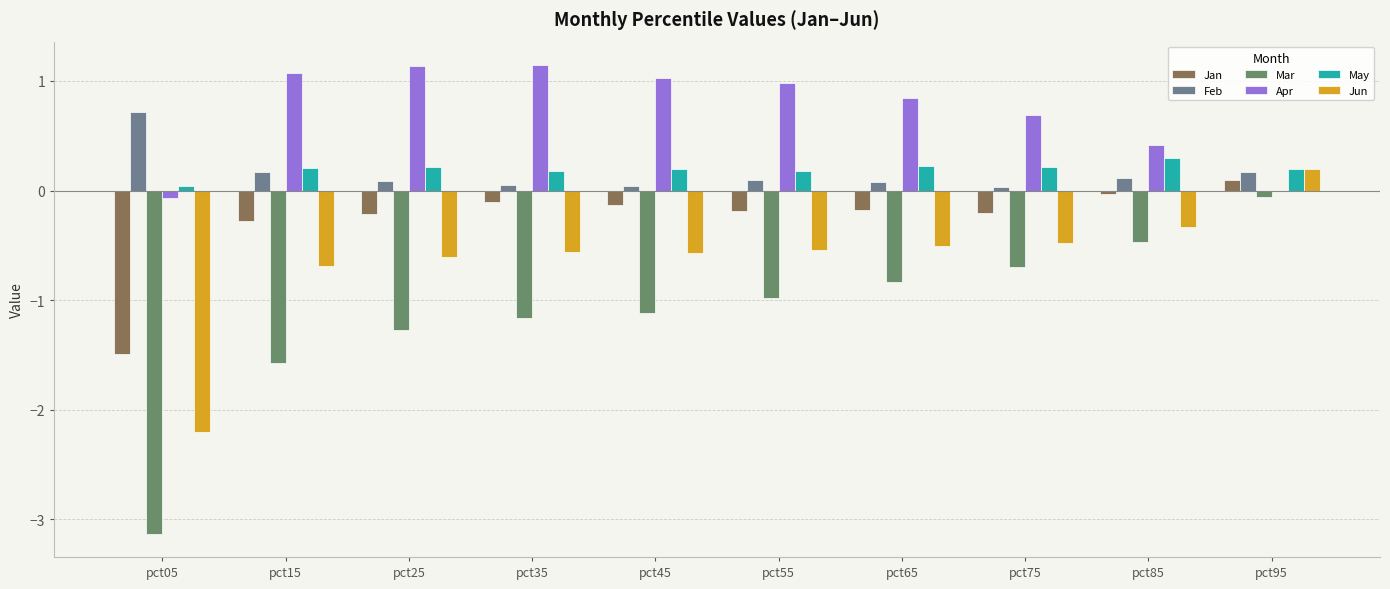

Which has a higher value, pct45 or pct15?

pct45